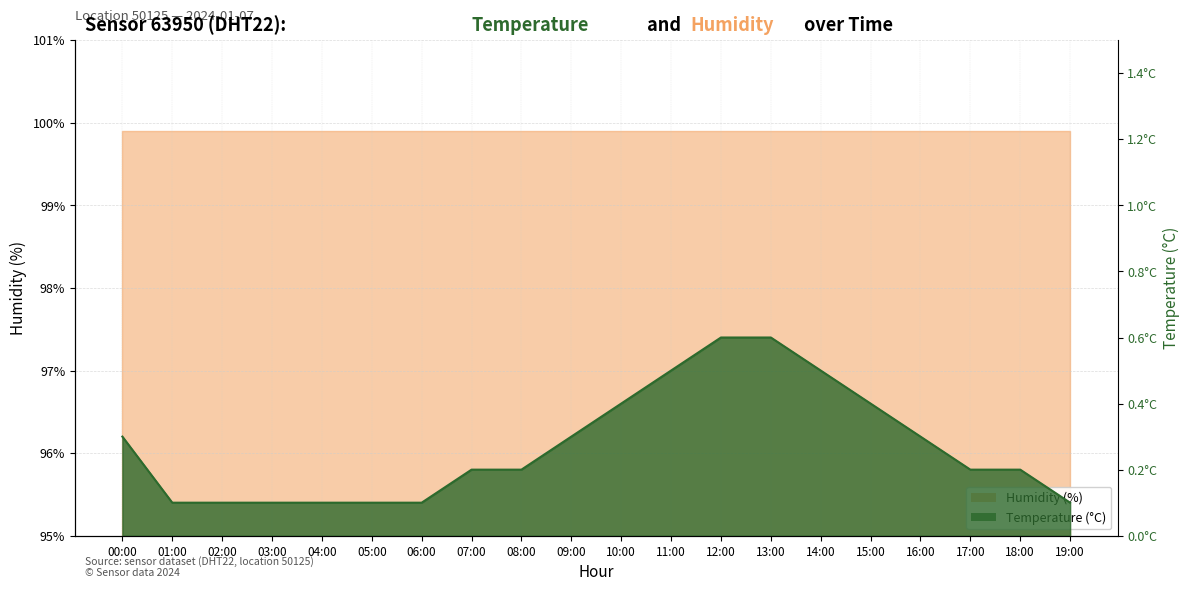

Reading left to right, extract all data points from this chart.

00:00=0.3	01:00=0.1	02:00=0.1	03:00=0.1	04:00=0.1	05:00=0.1	06:00=0.1	07:00=0.2	08:00=0.2	09:00=0.3	10:00=0.4	11:00=0.5	12:00=0.6	13:00=0.6	14:00=0.5	15:00=0.4	16:00=0.3	17:00=0.2	18:00=0.2	19:00=0.1